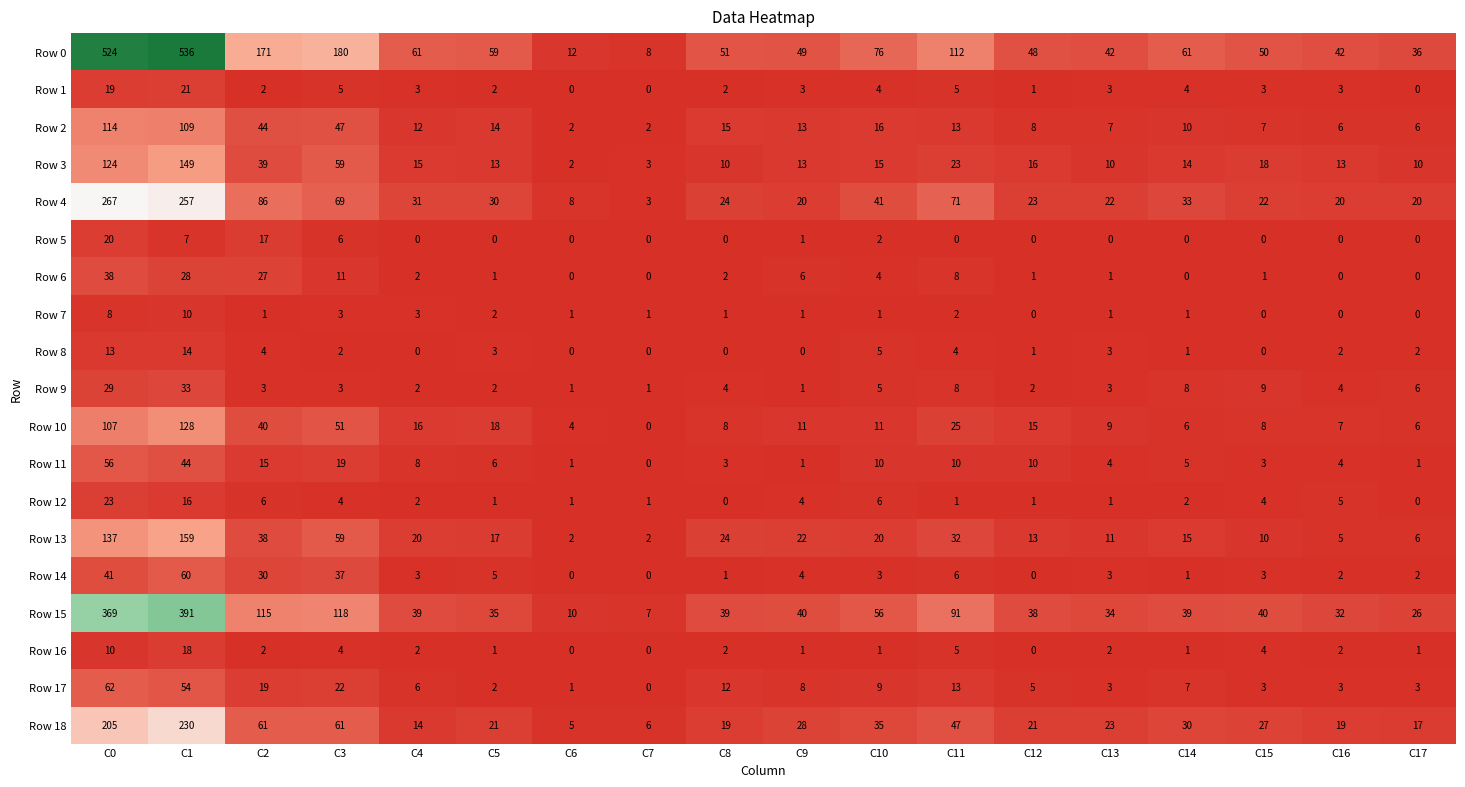

Which label corresponds to the largest value in the chart?

C1